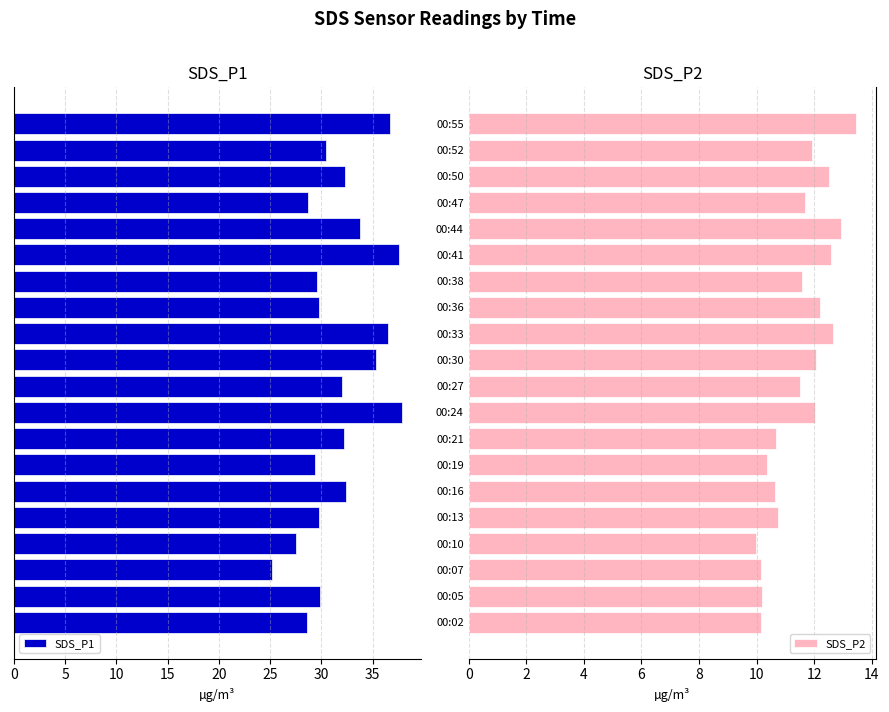

The SDS_P2 series shows 12.9 at 00:44. True or false?

True